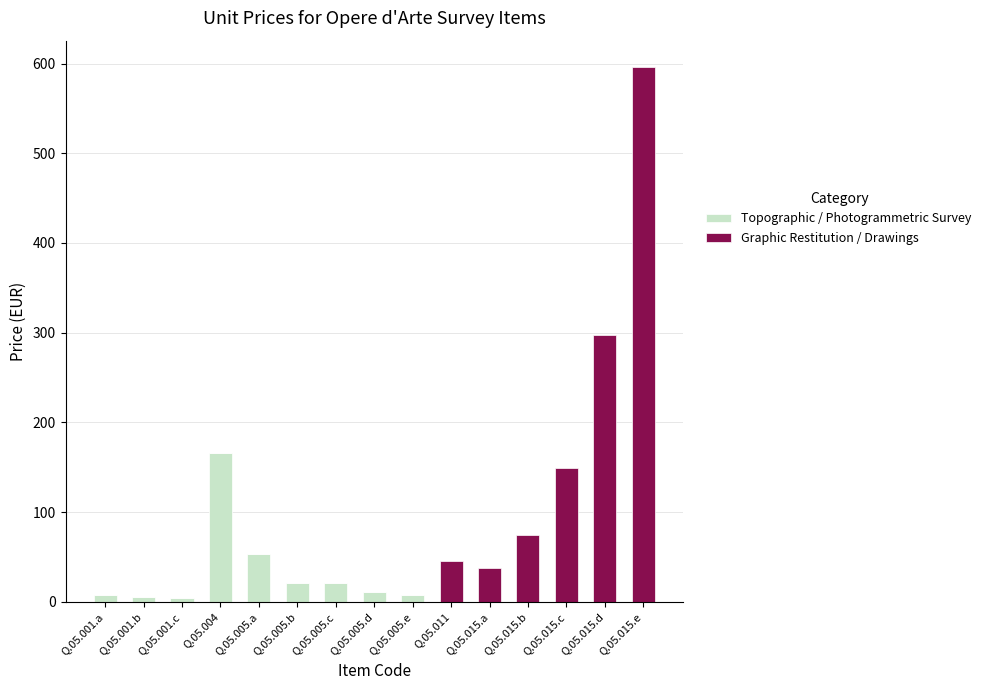

Where is Topographic / Photogrammetric Survey nearest to the value 82?

Q.05.005.a